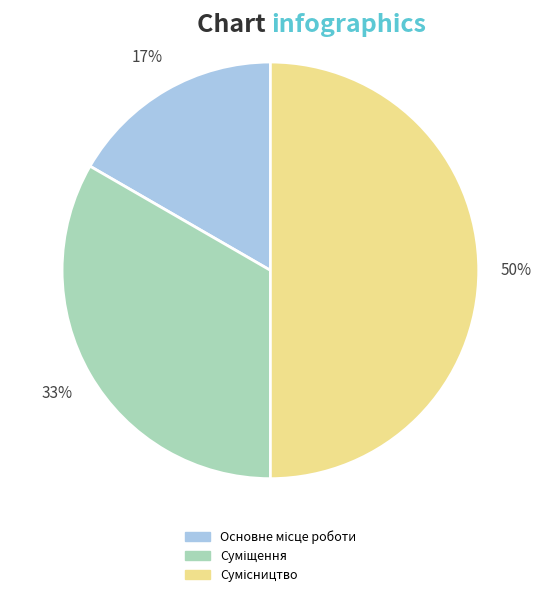

To the nearest percent, what is the difference between the largest and smallest slice percentages?

33%